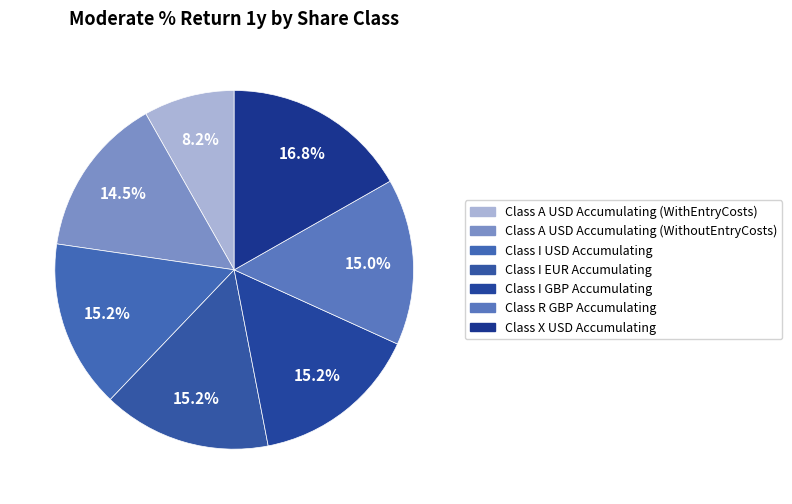

How many segments does this pie chart have?

7